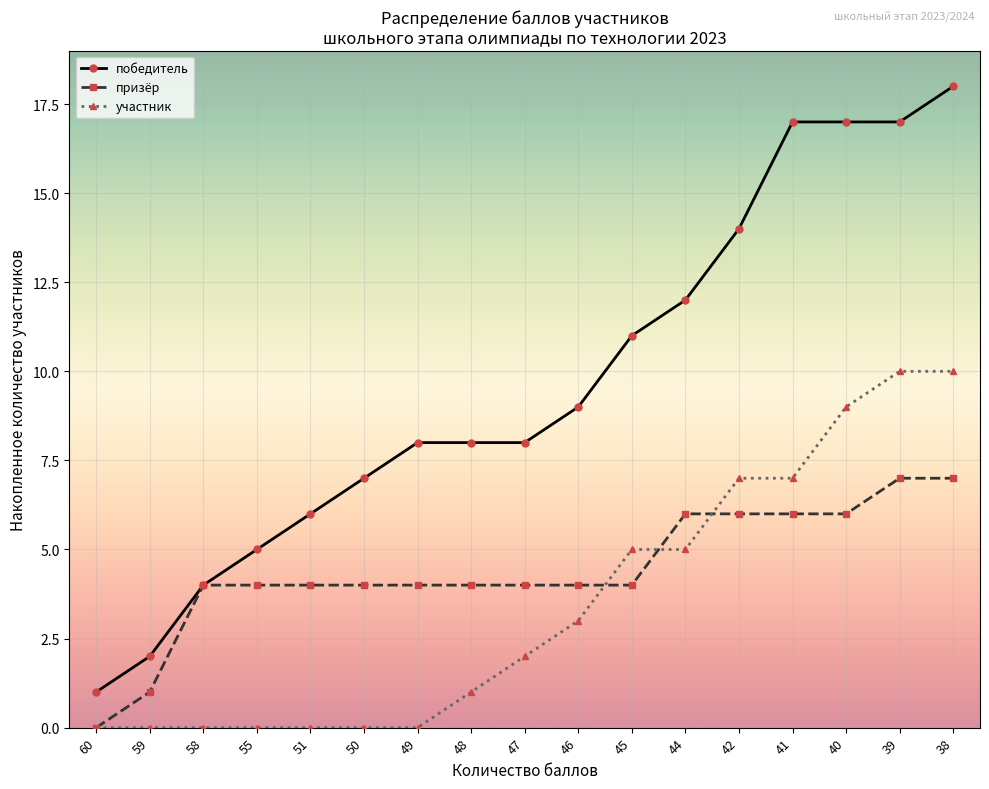

Reading left to right, list all the values displayed in this chart.

победитель: 60=1	59=2	58=4	55=5	51=6	50=7	49=8	48=8	47=8	46=9	45=11	44=12	42=14	41=17	40=17	39=17	38=18
призёр: 60=0	59=1	58=4	55=4	51=4	50=4	49=4	48=4	47=4	46=4	45=4	44=6	42=6	41=6	40=6	39=7	38=7
участник: 60=0	59=0	58=0	55=0	51=0	50=0	49=0	48=1	47=2	46=3	45=5	44=5	42=7	41=7	40=9	39=10	38=10